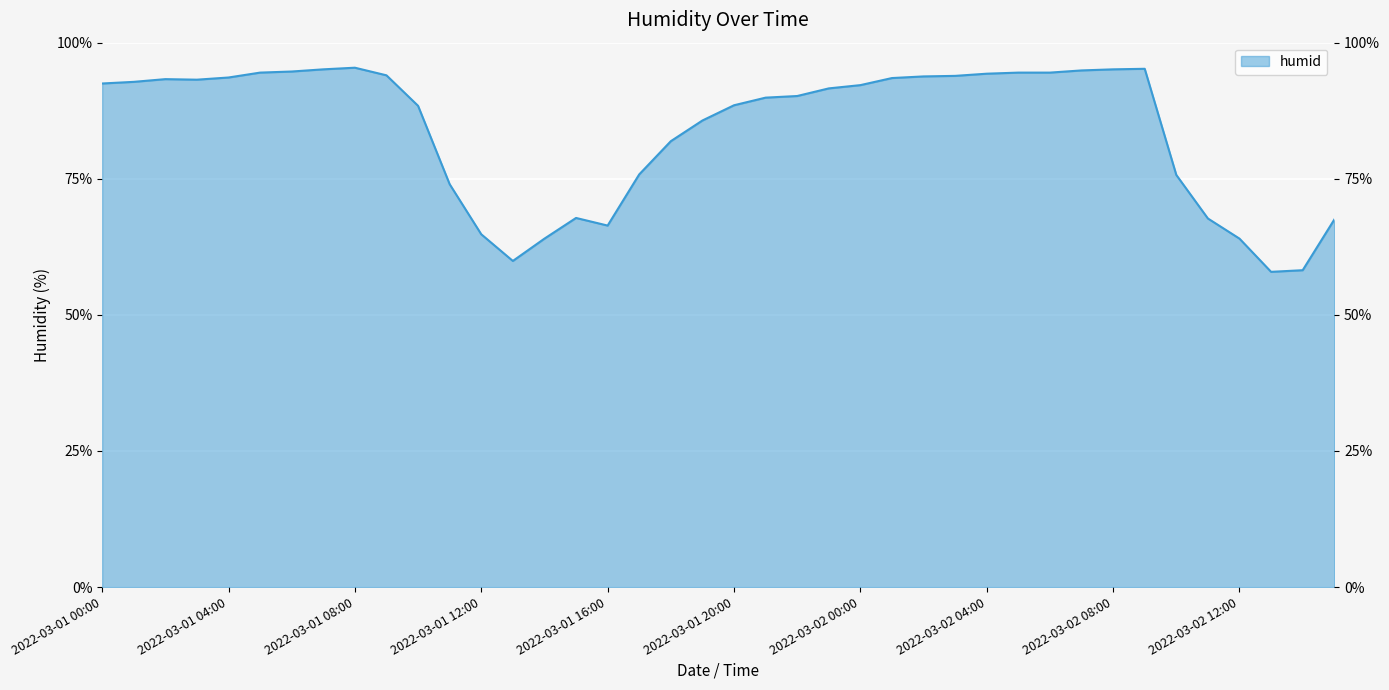

How many values are below 92?

20